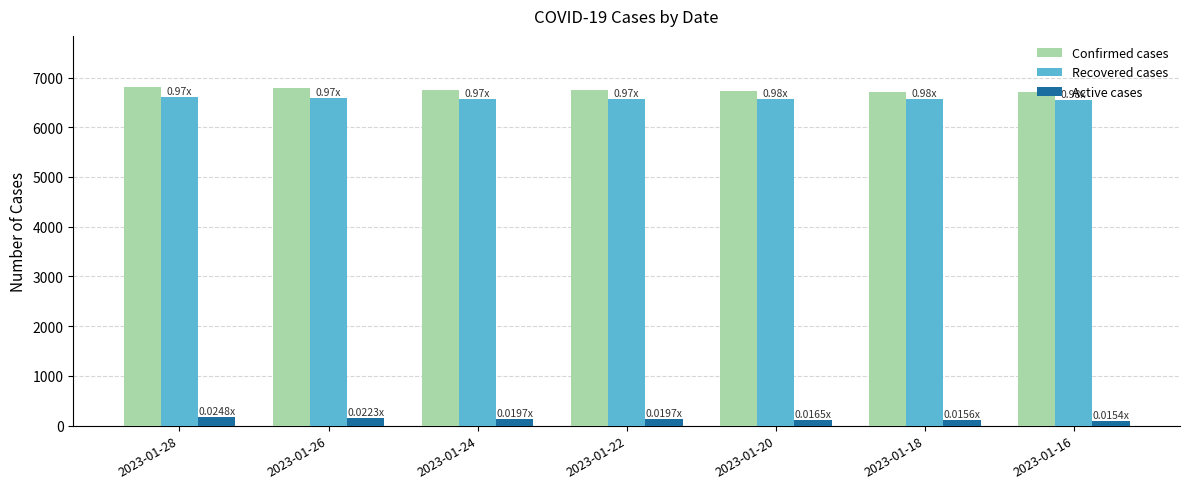

Rank the series at 2023-01-22 from lowest to highest value.

Active cases, Recovered cases, Confirmed cases